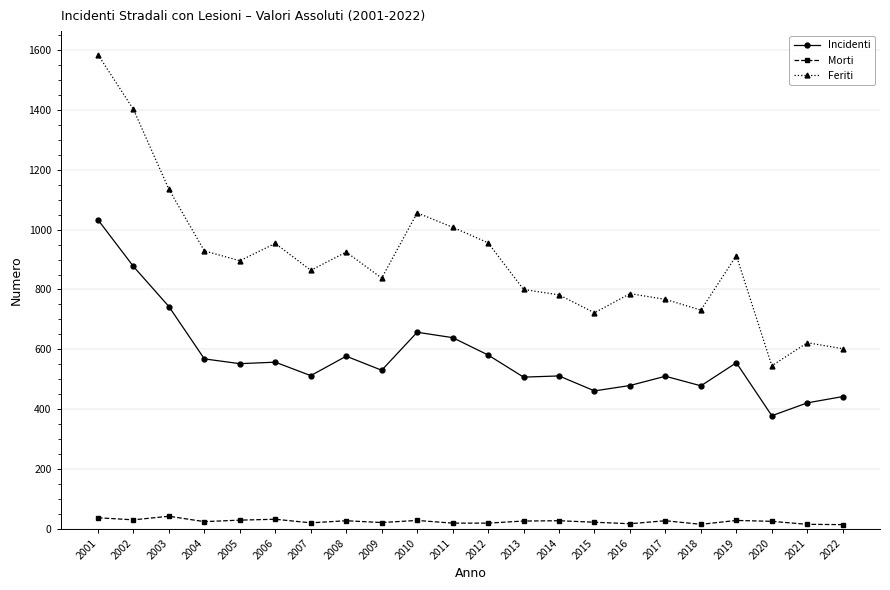

True or false: Incidenti and Feriti cross at least once.

False